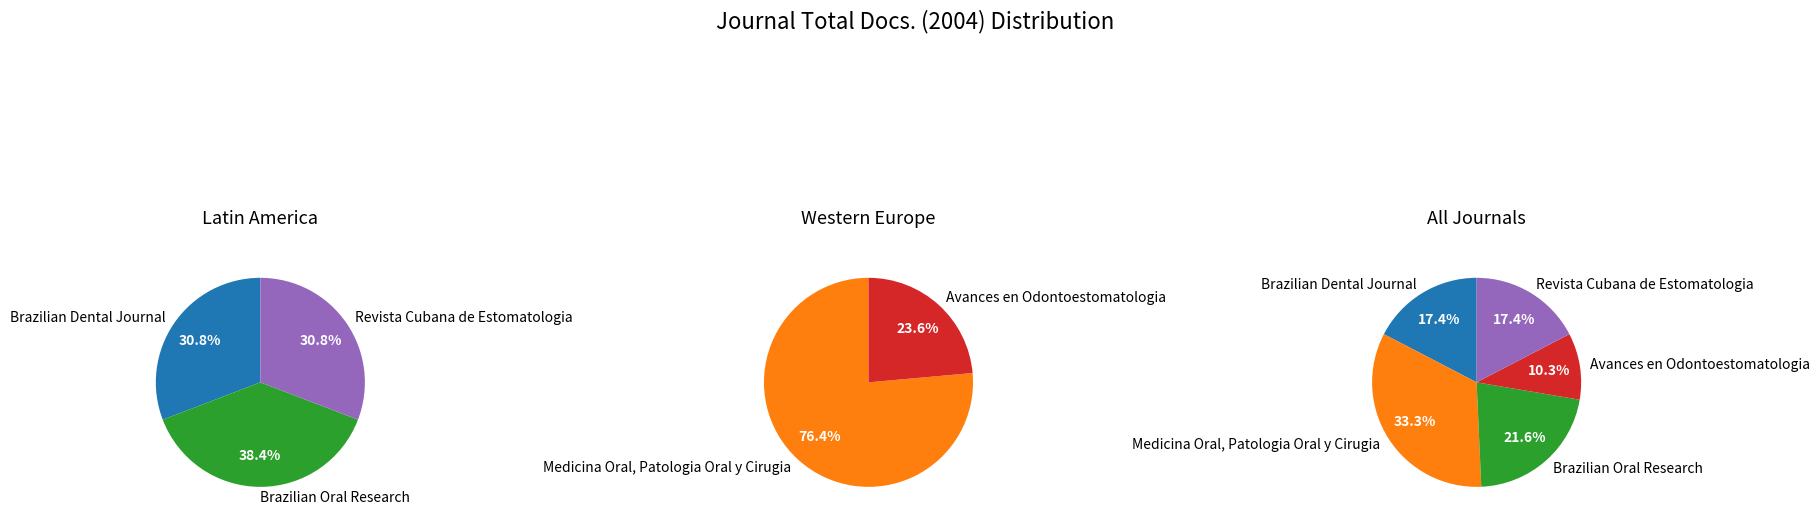

To the nearest percent, what percentage of the pie is Brazilian Oral Research?

22%